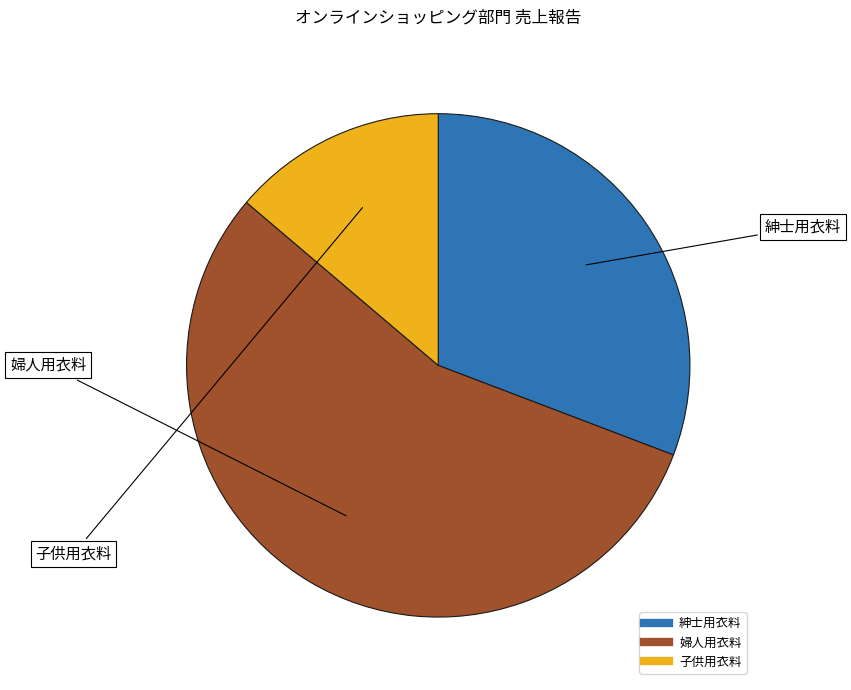

Is it true that 婦人用衣料 is 55% of the pie?

True